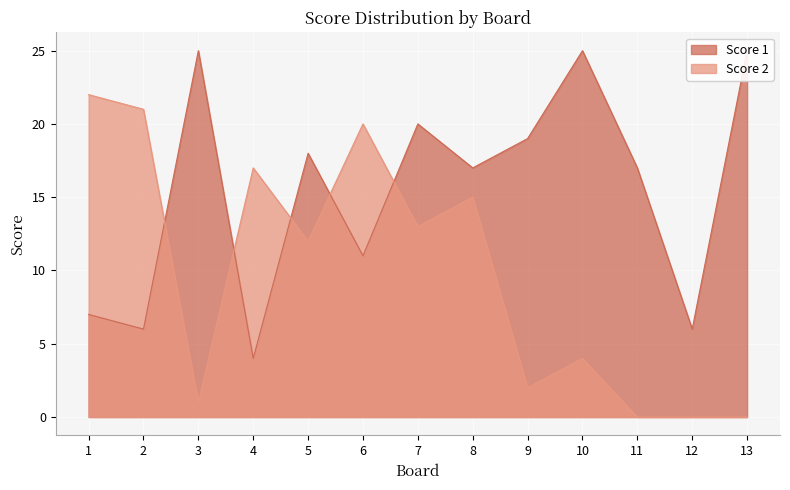

How many intersections are there between Score 2 and Score 1?

5